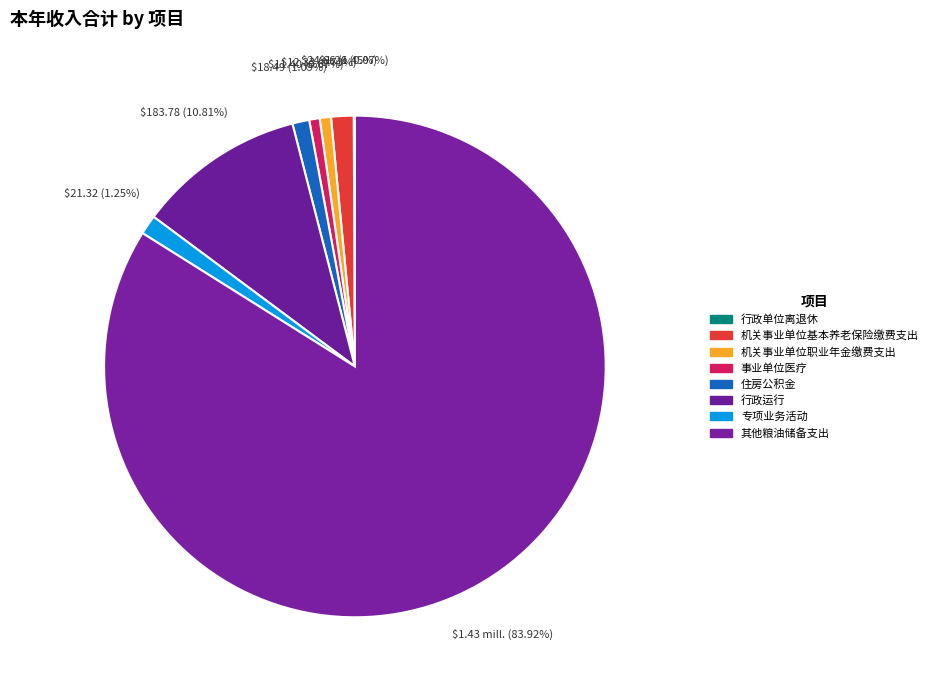

Approximately how many times larger is the value at 机关事业单位基本养老保险缴费支出 compared to 住房公积金?

1.3